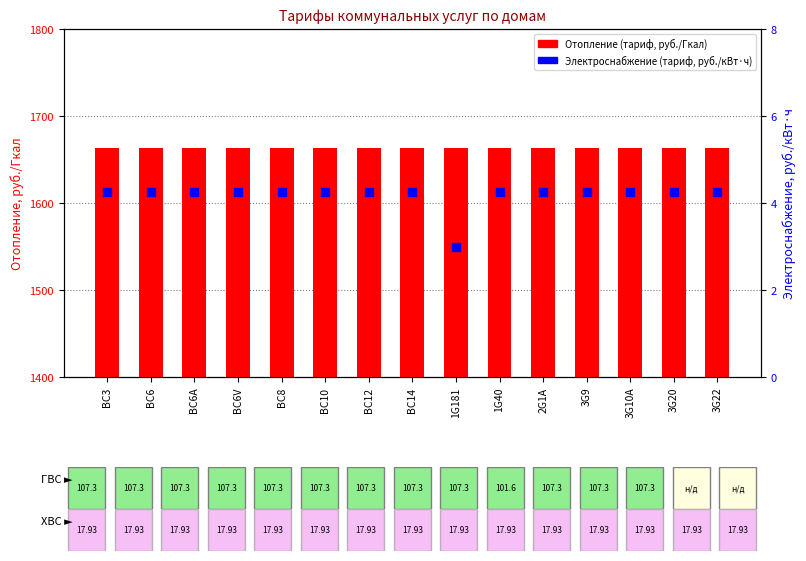

What are all the series names shown in the legend?

Отопление (тариф), Электроснабжение (тариф)